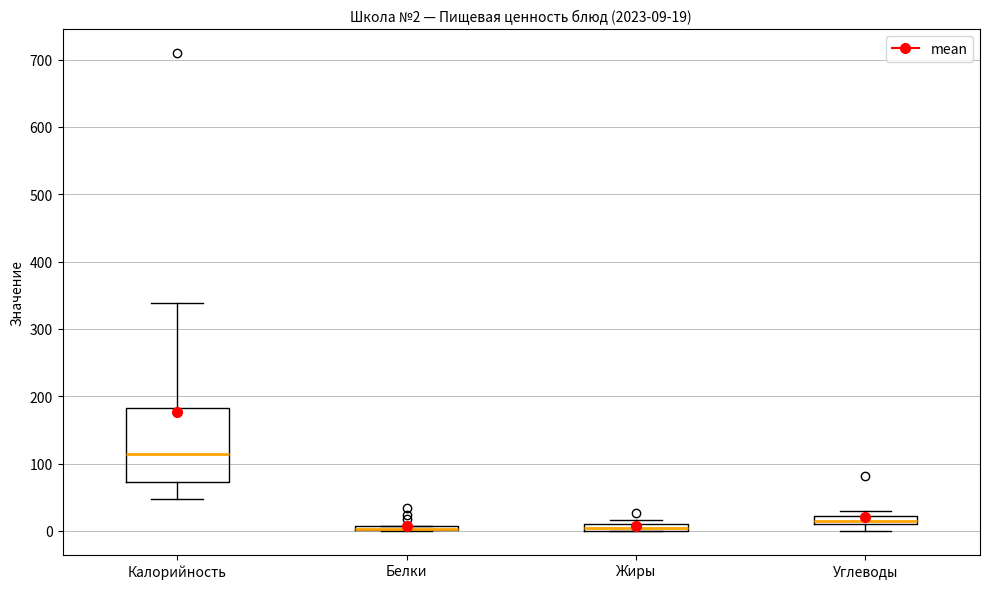

Which box is the tallest, from its lower edge to its upper edge?

Калорийность